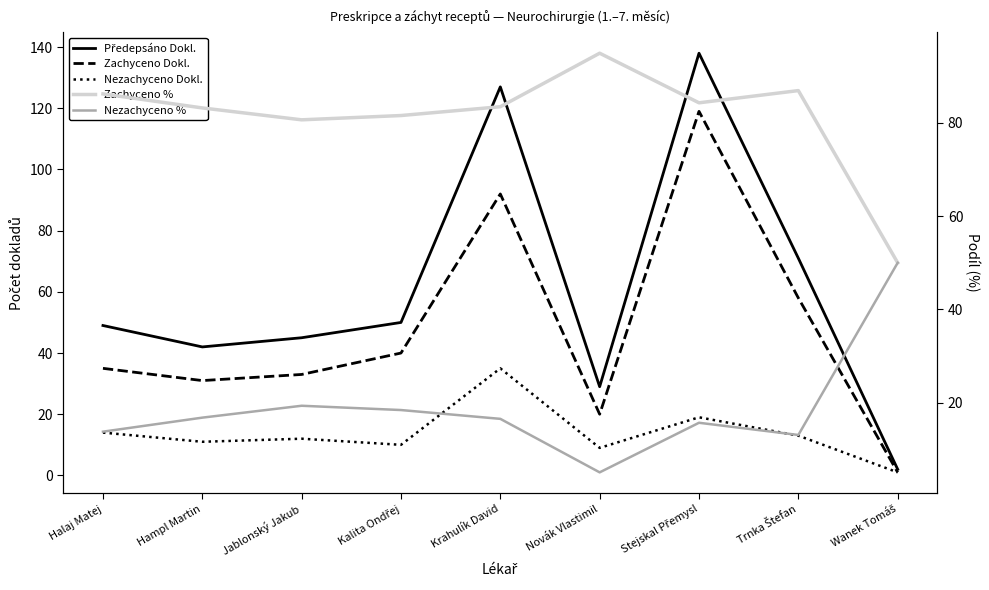

How many interior local peaks does the Nezachyceno Dokl. series have?

3